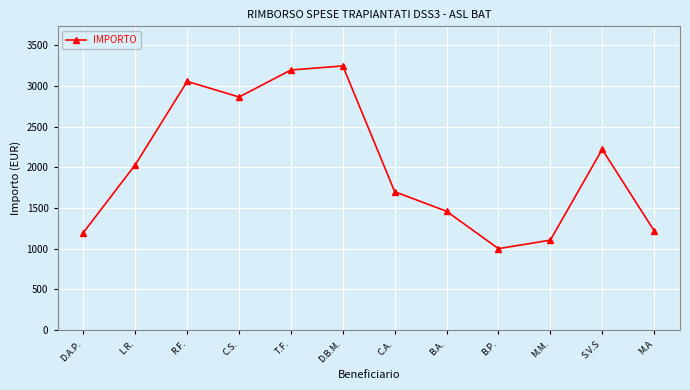

Reading right to left, list all the values displayed in this chart.

M.A=1221.8	S.V.S=2220.9	M.M.=1105.2	B.P.=1001.0	B.A.=1460.1	C.A.=1700.3	D.B.M.=3245.2	T.F.=3195.6	C.S.=2864.0	R.F.=3055.6	L.R.=2032.6	D.A.P.=1199.0